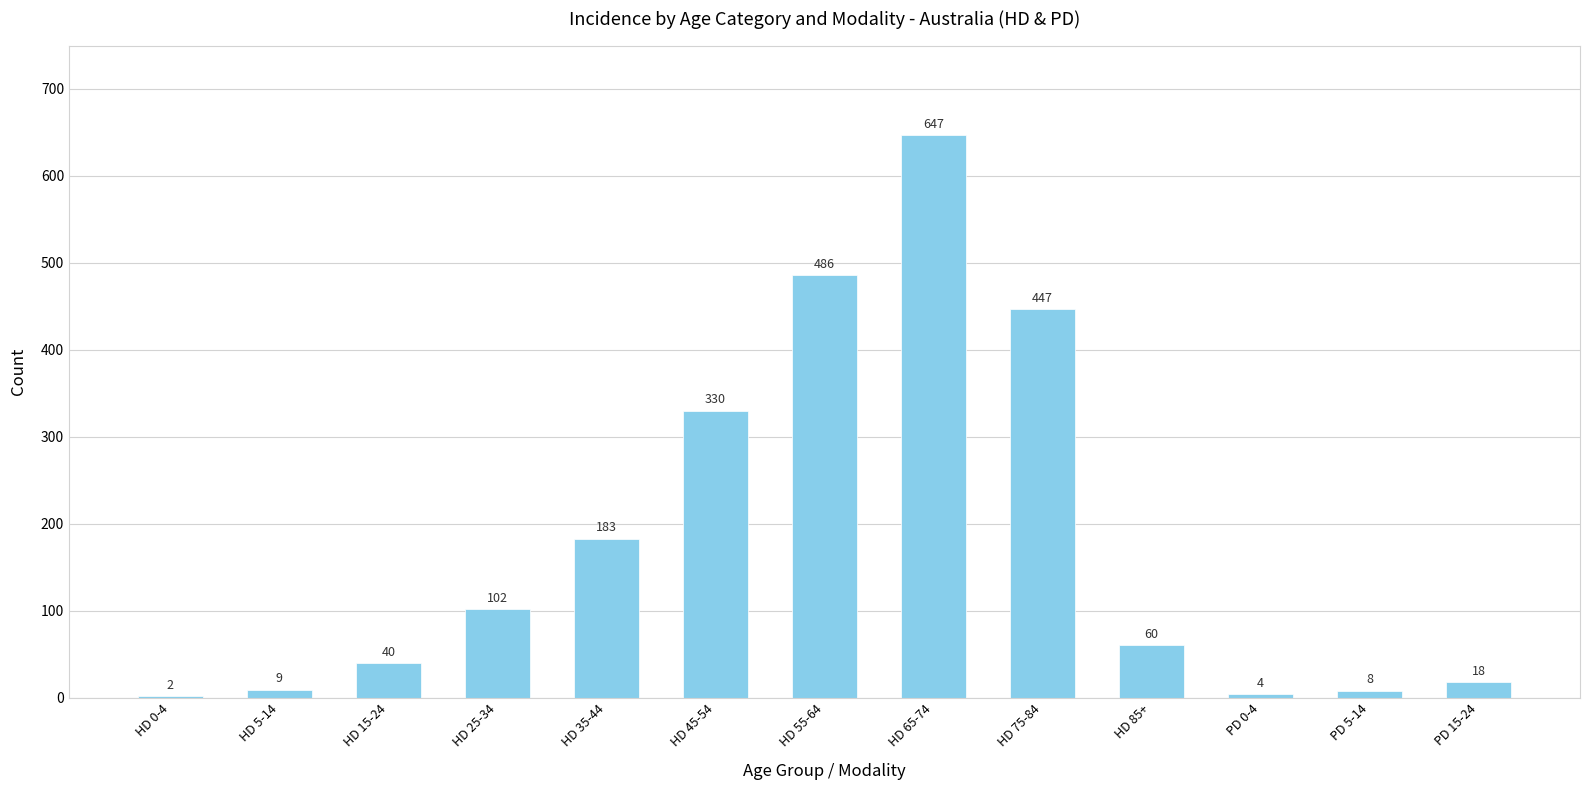

Which has a higher value, HD 75-84 or HD 35-44?

HD 75-84